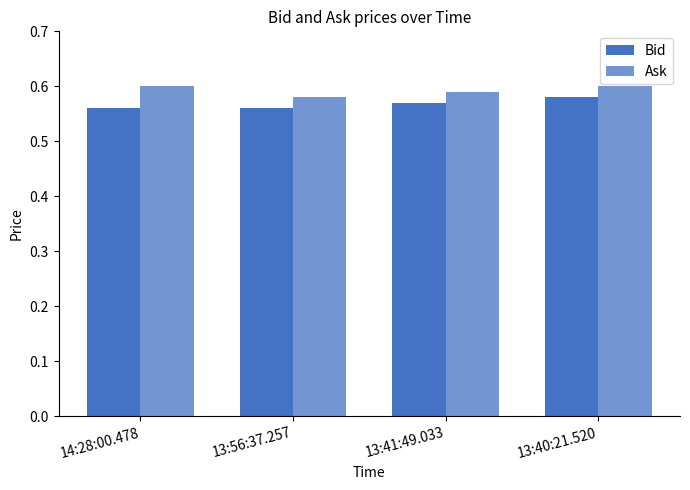

How many series are shown in this chart?

2